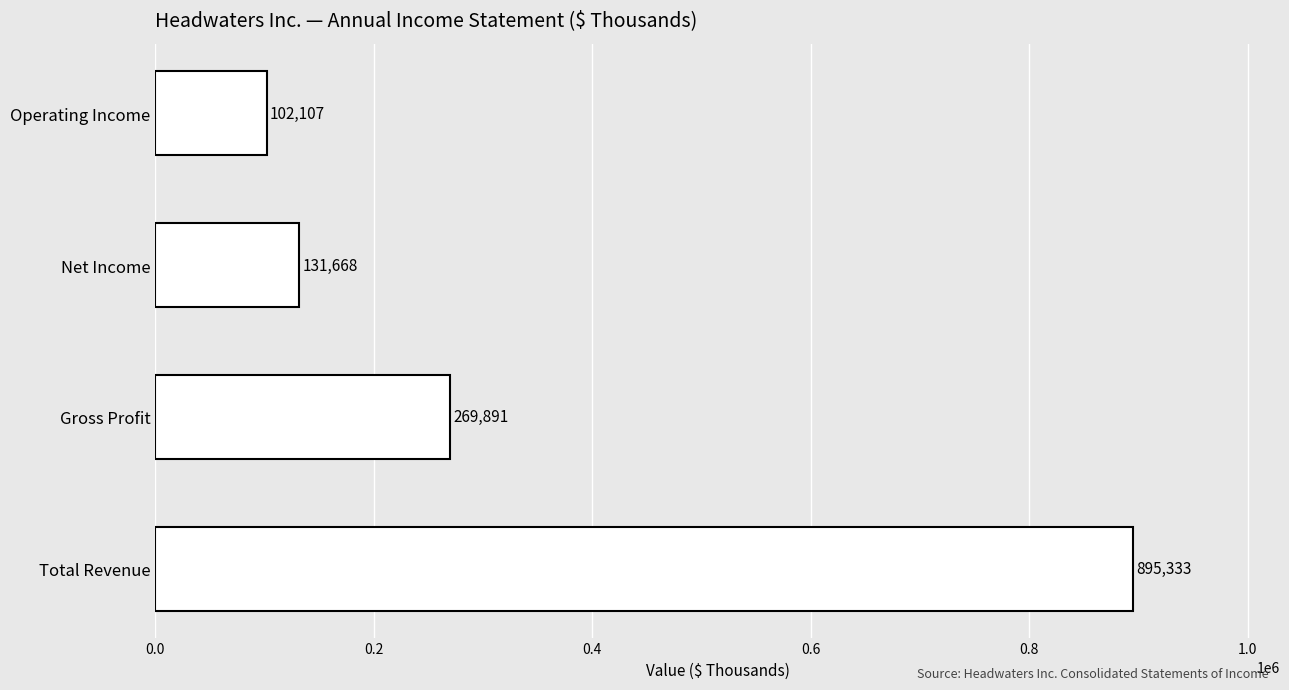

What is the minimum value shown in the chart?

102107